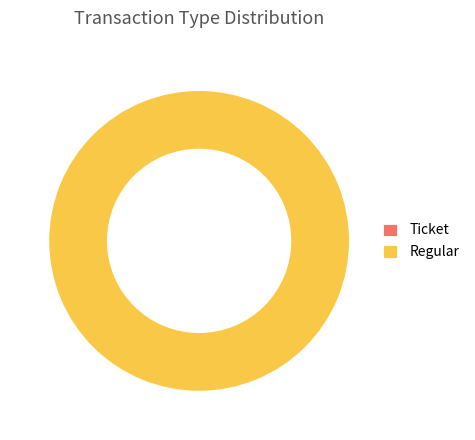

Is there any slice that represents more than half of the pie?

Yes